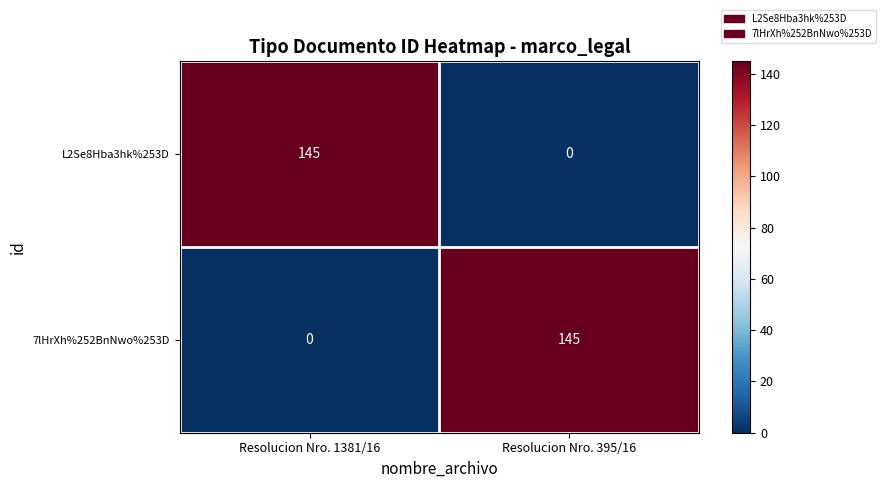

What is the spread (max minus min) of values at Resolucion Nro. 1381/16?

145